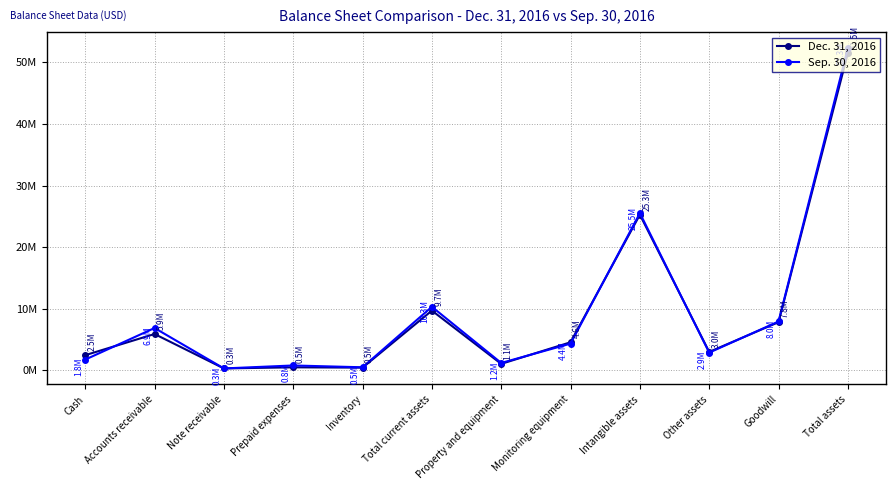

How many interior local peaks does the Sep. 30, 2016 series have?

4